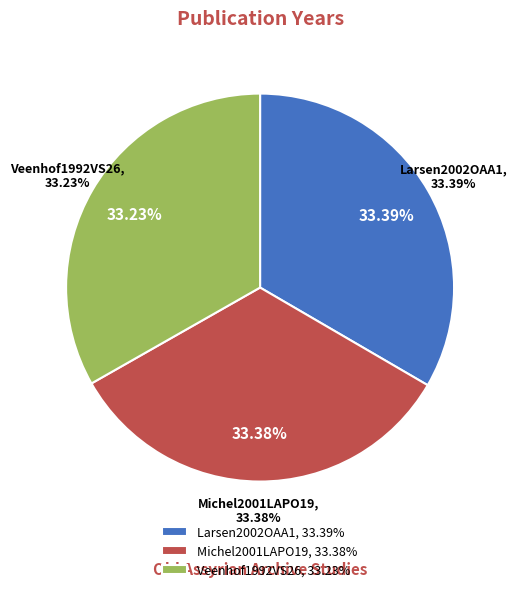

Which slice is the largest?

Larsen2002OAA1